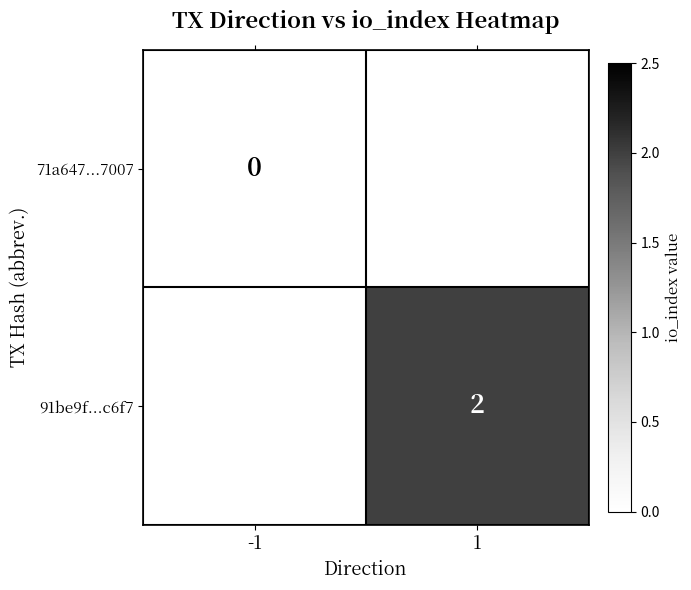

Is the value of 71a647...7007 at -1 greater than the value of 91be9f...c6f7 at 1?

No